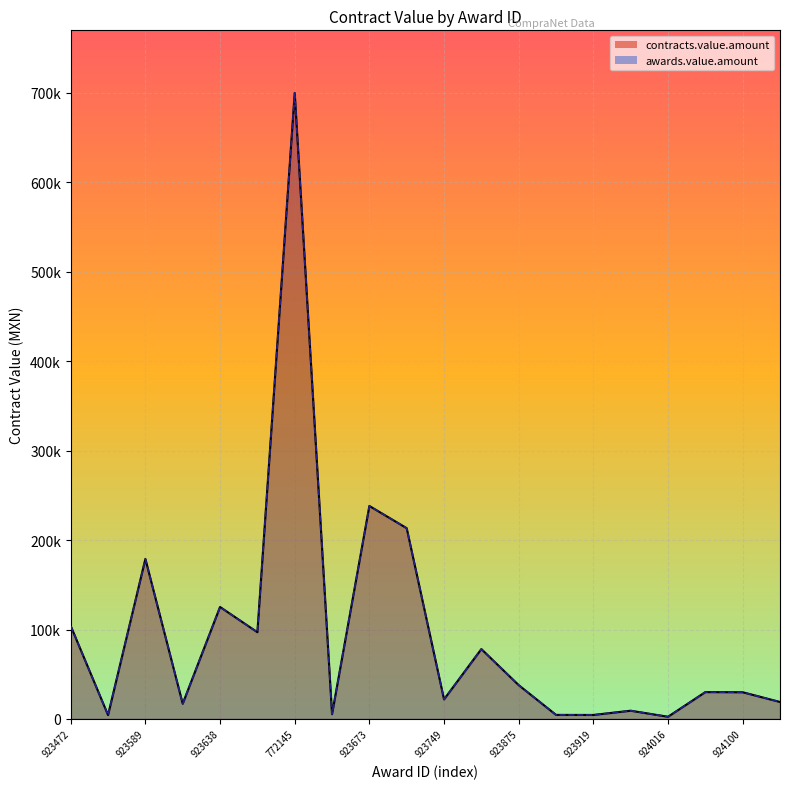

How many data points in contracts.value.amount are above 30000?

9